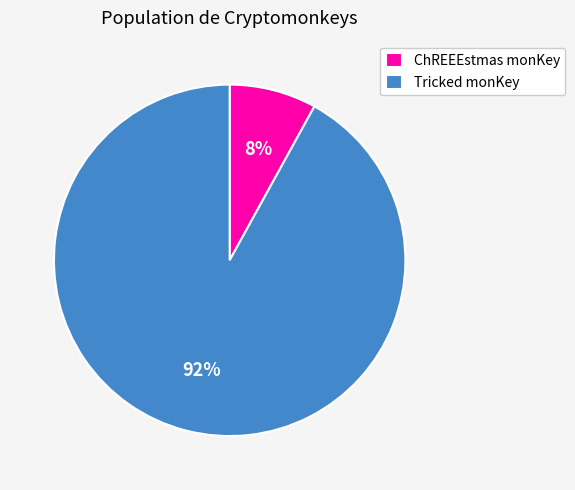

Combined, do Tricked monKey and ChREEEstmas monKey account for over 50%?

Yes